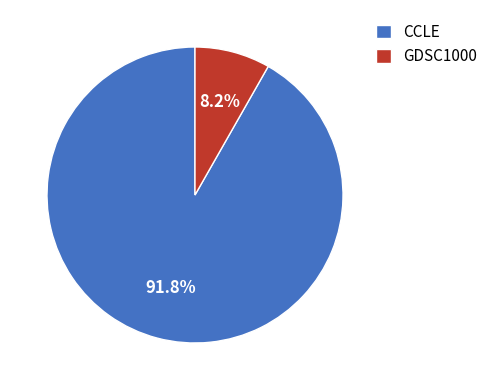

How many segments does this pie chart have?

2